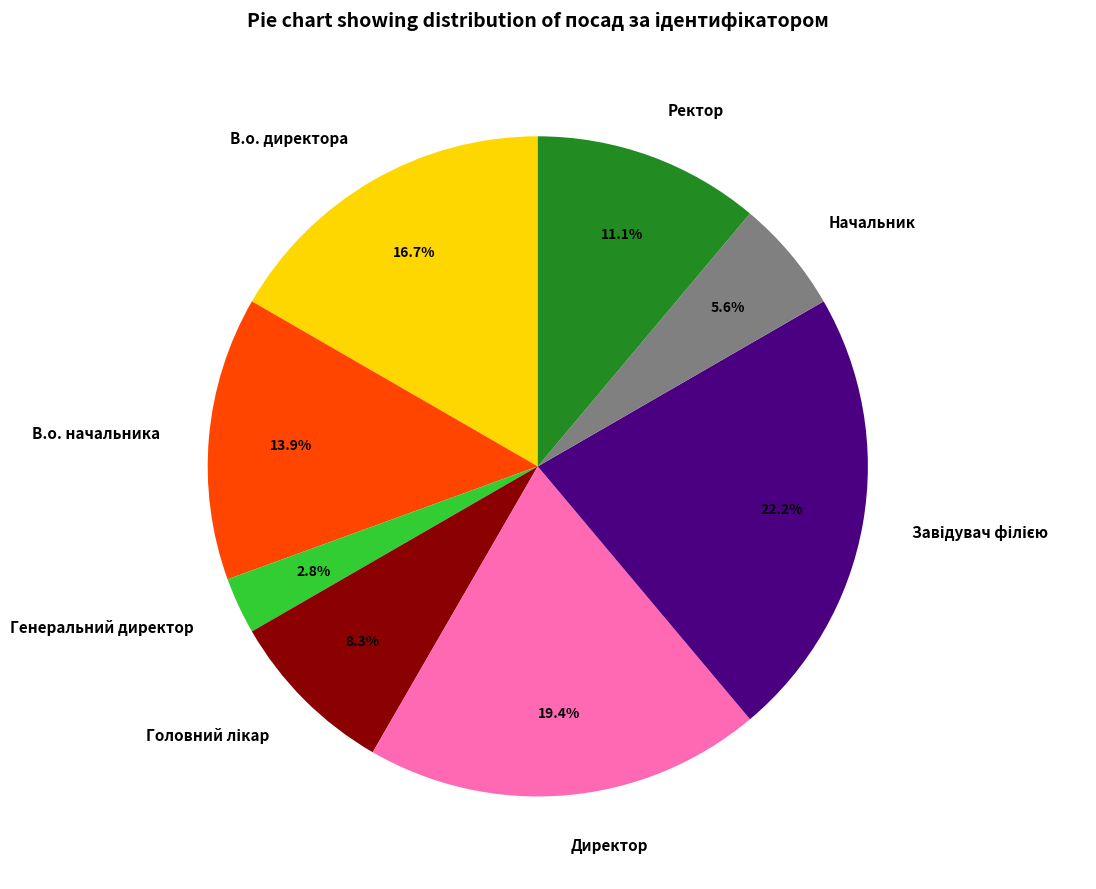

To the nearest percent, what is the difference between the largest and smallest slice percentages?

19%